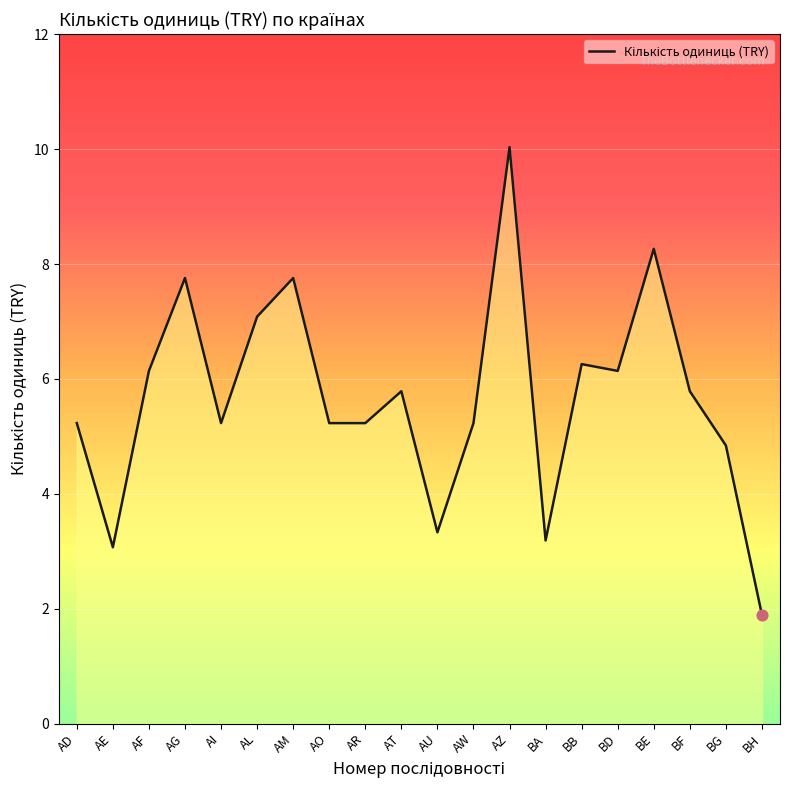

Approximately how many times larger is the value at AZ compared to BE?

1.2